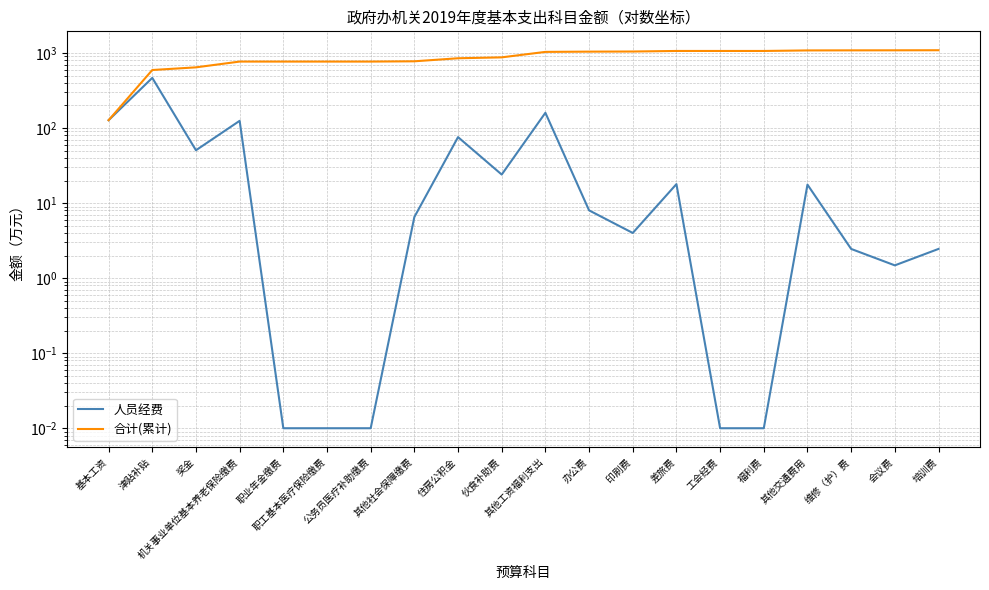

How many lines are shown in the chart?

2